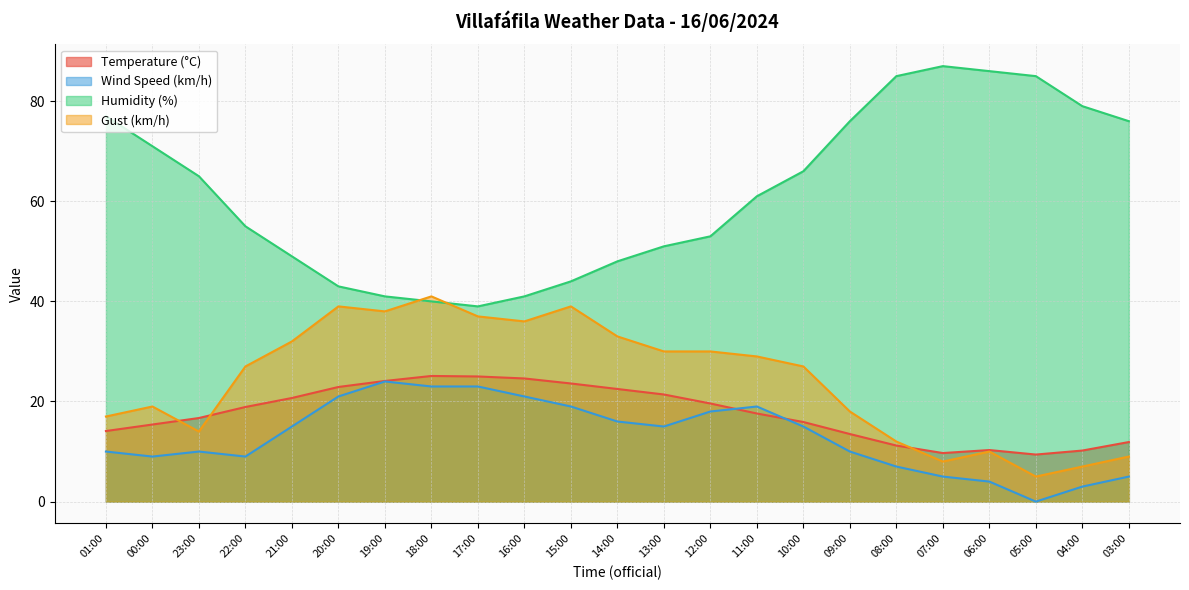

At which category does the chart reach its minimum across all series?

05:00